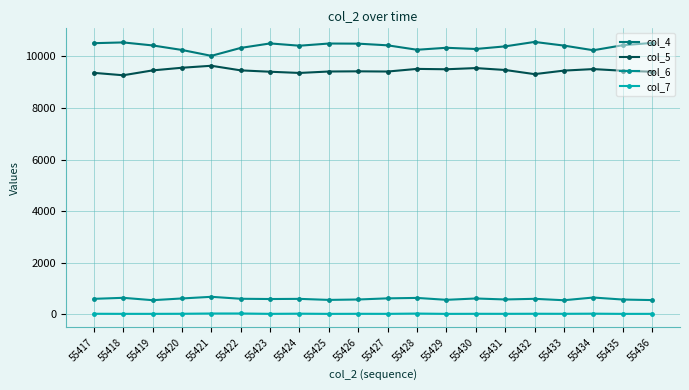

Reading right to left, what are all the values shown in this chart?

col_4: 10526	10437	10242	10423	10565	10393	10291	10338	10261	10433	10498	10503	10418	10507	10333	10025	10253	10429	10546	10516
col_5: 9408	9447	9511	9452	9315	9476	9550	9504	9518	9416	9424	9417	9361	9408	9461	9640	9563	9460	9271	9365
col_6: 545	566	644	539	594	569	607	555	629	612	568	552	592	586	596	672	608	541	633	593
col_7: 11	10	18	13	15	12	13	10	22	11	13	10	18	11	25	24	14	11	11	14